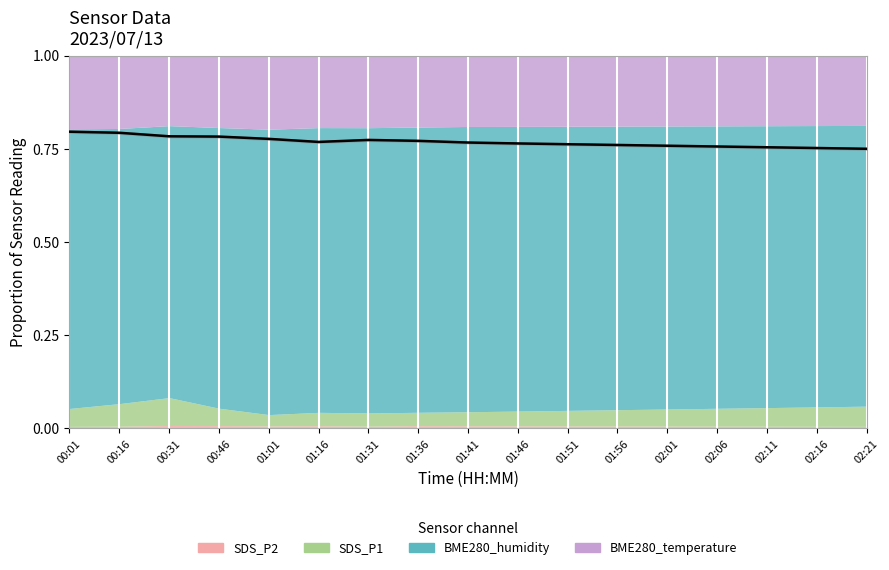

Reading left to right, transcribe all the data shown in this chart.

0.8	0.8	0.8	0.8	0.8	0.8	0.8	0.8	0.8	0.8	0.8	0.8	0.8	0.8	0.8	0.8	0.7